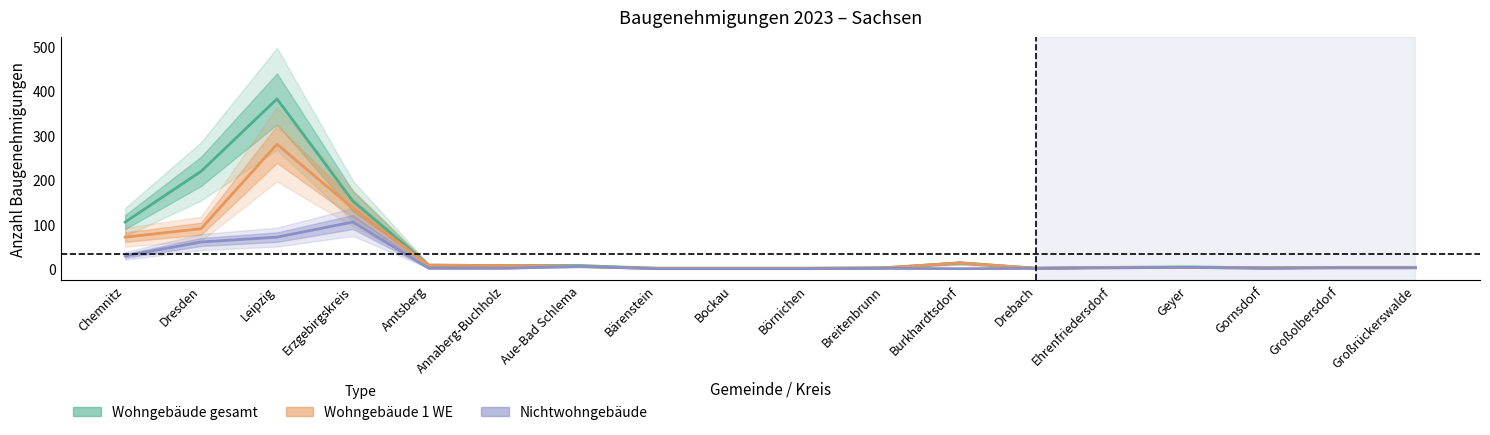

True or false: Nichtwohngebaeude has a value of -72 at Burkhardtsdorf.

False